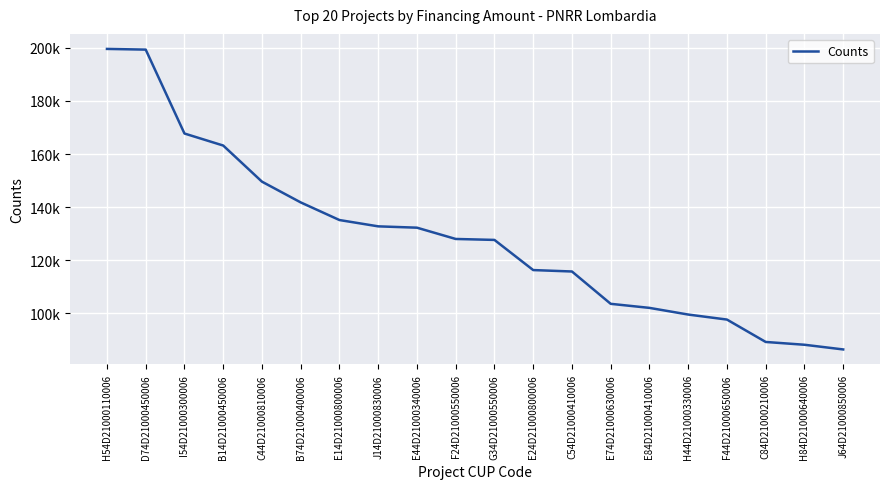

Which label corresponds to the largest value in the chart?

H54D21000110006